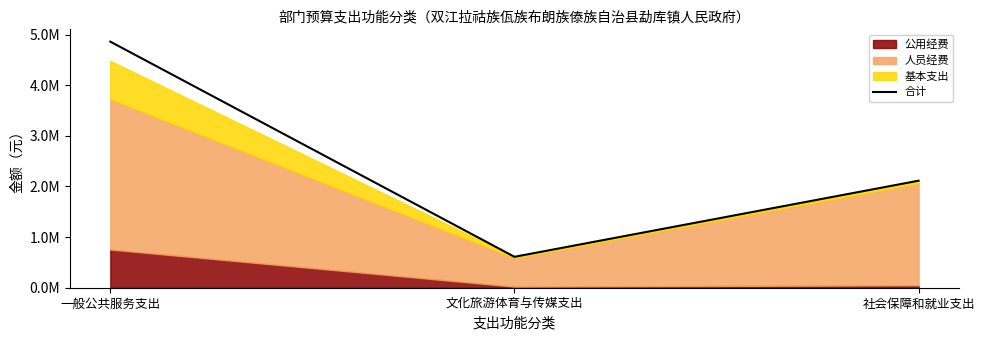

What position from the right is 一般公共服务支出?

3